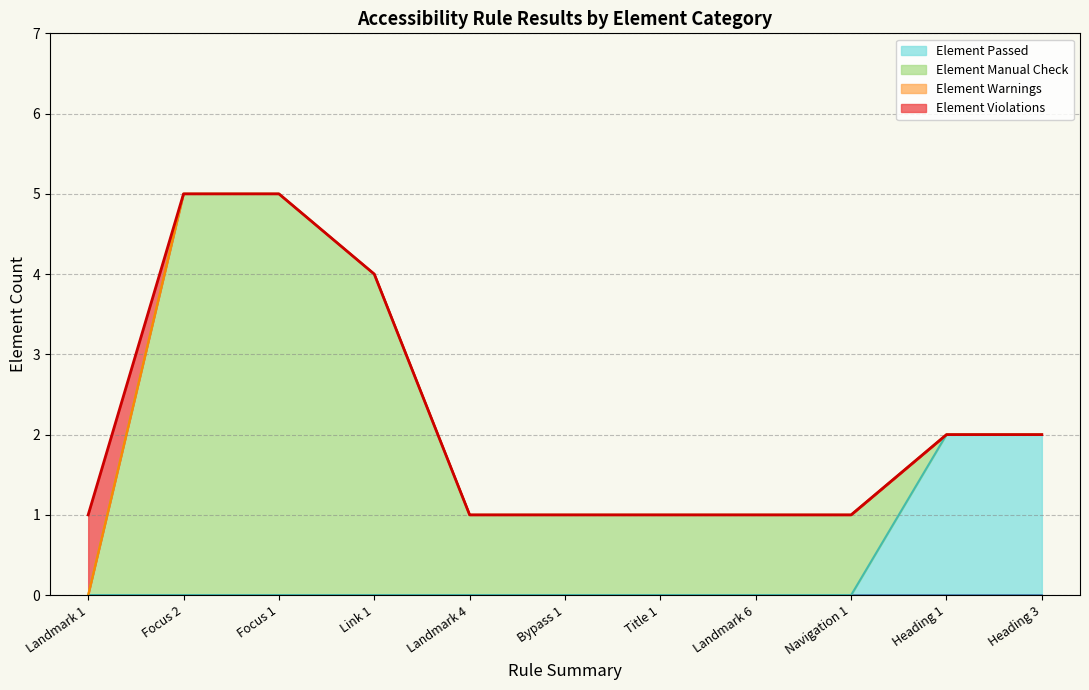

Reading left to right, transcribe all the data shown in this chart.

Element Violations: Landmark 1=1	Focus 2=0	Focus 1=0	Link 1=0	Landmark 4=0	Bypass 1=0	Title 1=0	Landmark 6=0	Navigation 1=0	Heading 1=0	Heading 3=0
Element Warnings: Landmark 1=0	Focus 2=0	Focus 1=0	Link 1=0	Landmark 4=0	Bypass 1=0	Title 1=0	Landmark 6=0	Navigation 1=0	Heading 1=0	Heading 3=0
Element Manual Check: Landmark 1=0	Focus 2=5	Focus 1=5	Link 1=4	Landmark 4=1	Bypass 1=1	Title 1=1	Landmark 6=1	Navigation 1=1	Heading 1=0	Heading 3=0
Element Passed: Landmark 1=0	Focus 2=0	Focus 1=0	Link 1=0	Landmark 4=0	Bypass 1=0	Title 1=0	Landmark 6=0	Navigation 1=0	Heading 1=2	Heading 3=2